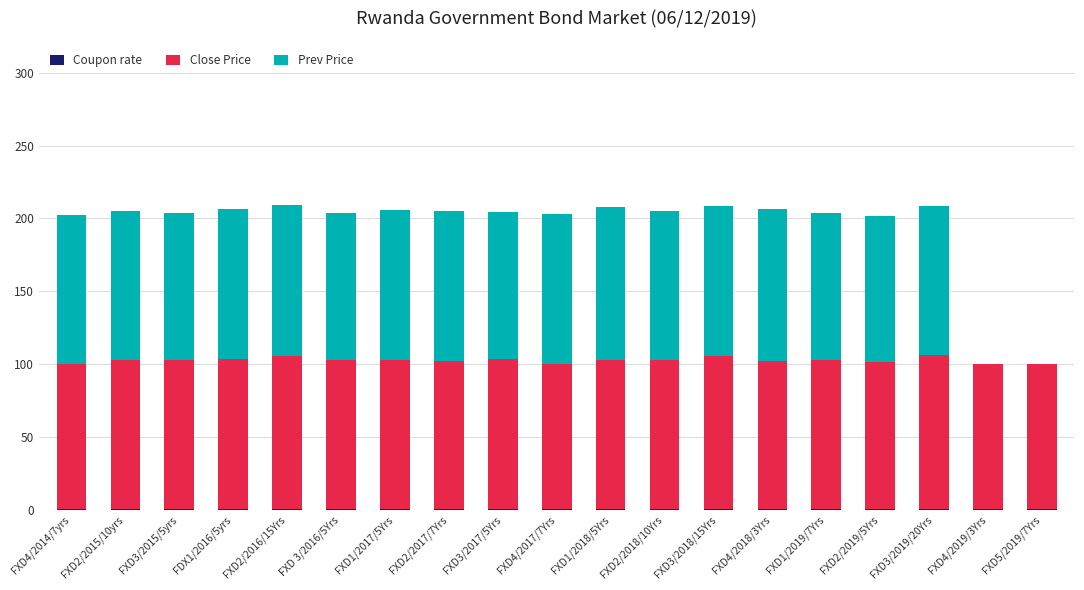

Rank the series by their maximum value, from highest to lowest.

Close Price, Prev Price, Coupon rate